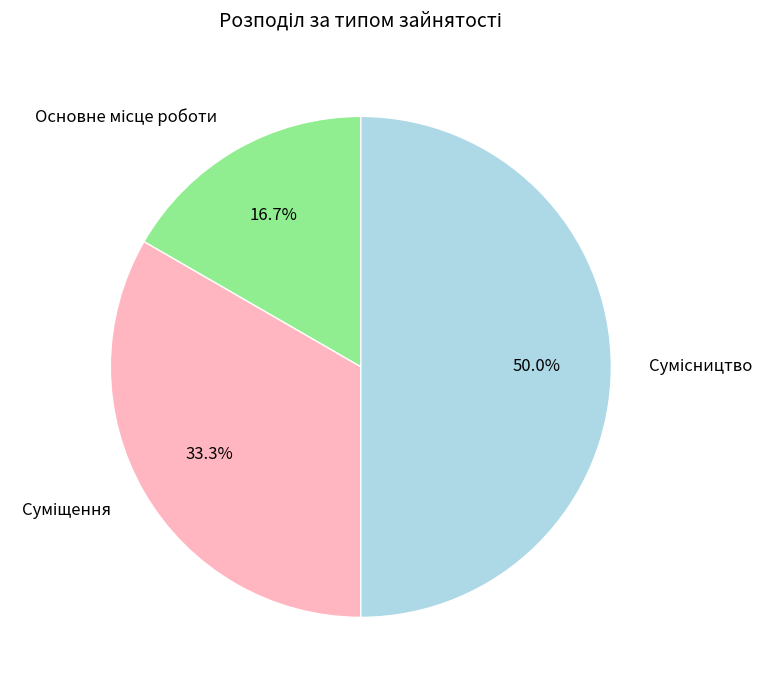

How many segments does this pie chart have?

3